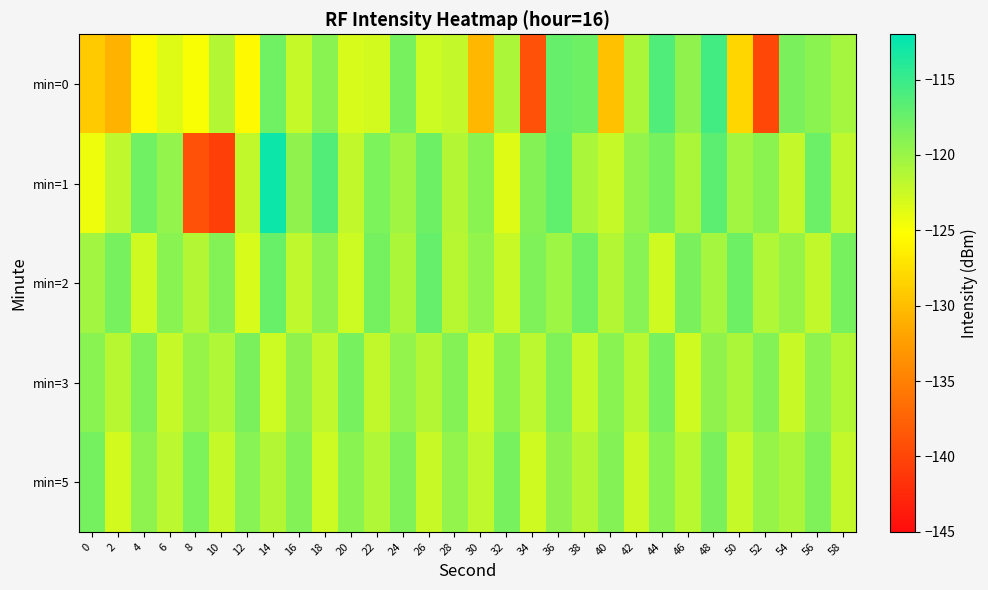

Between 16 and 24, which series saw the biggest shift?

min=0